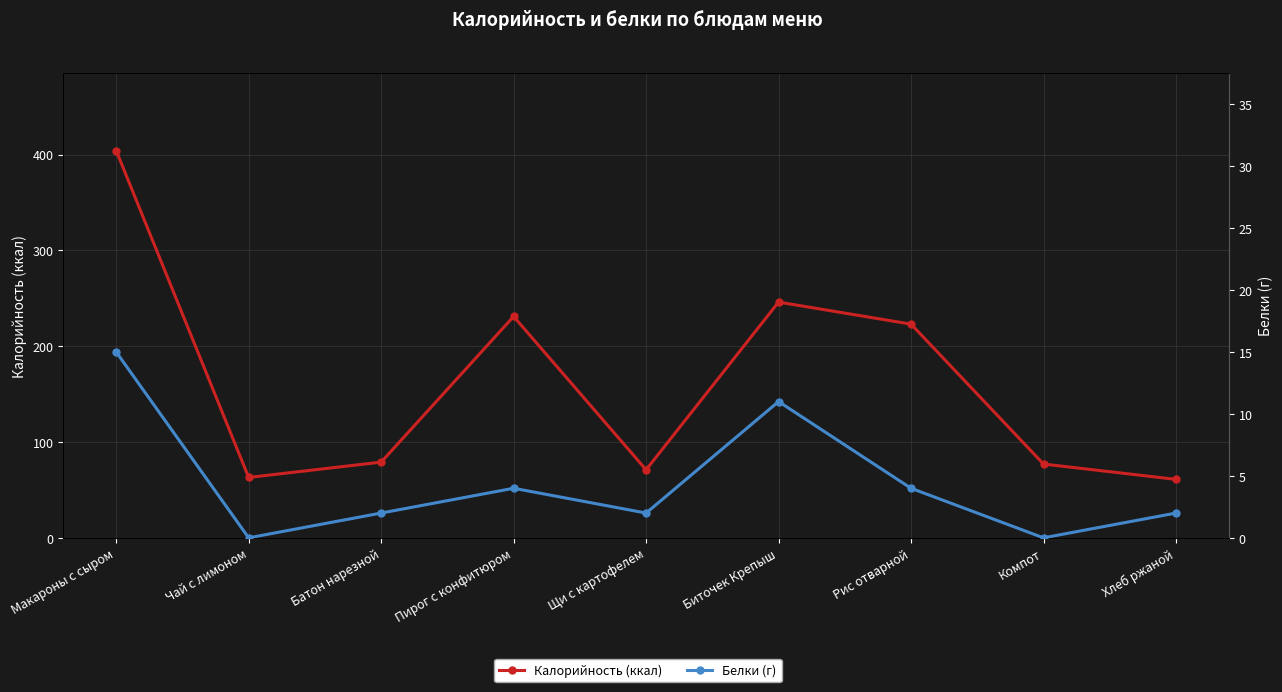

Reading left to right, what are all the values shown in this chart?

Калорийность (ккал): 404	63	79	231	71	246	223	77	61
Белки (г): 15	0	2	4	2	11	4	0	2